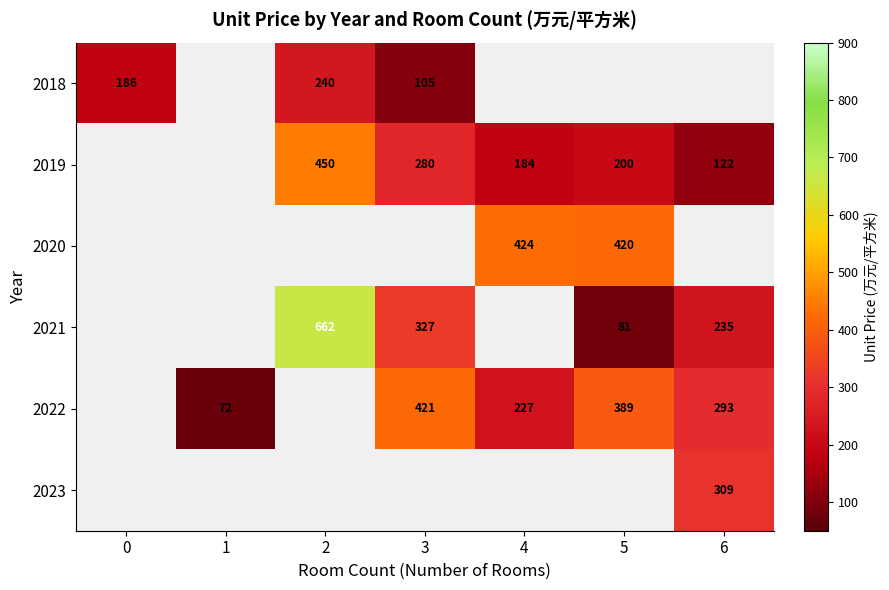

Is it true that 2022 equals 293.0 at 6?

True